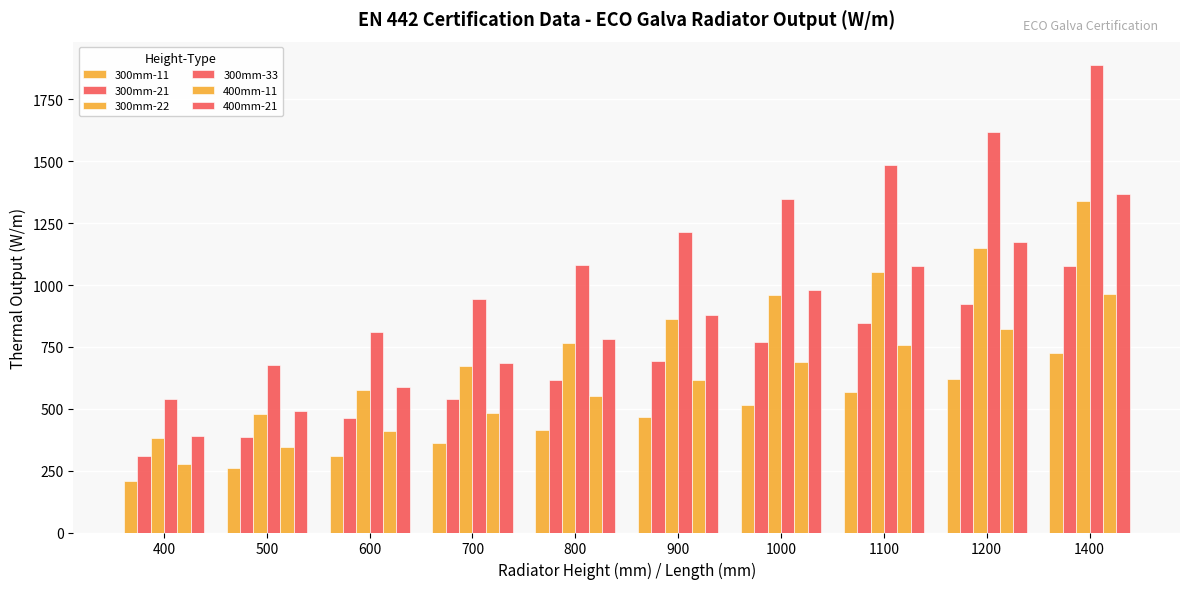

How many 400mm-21 values are between 587 and 1076?

6